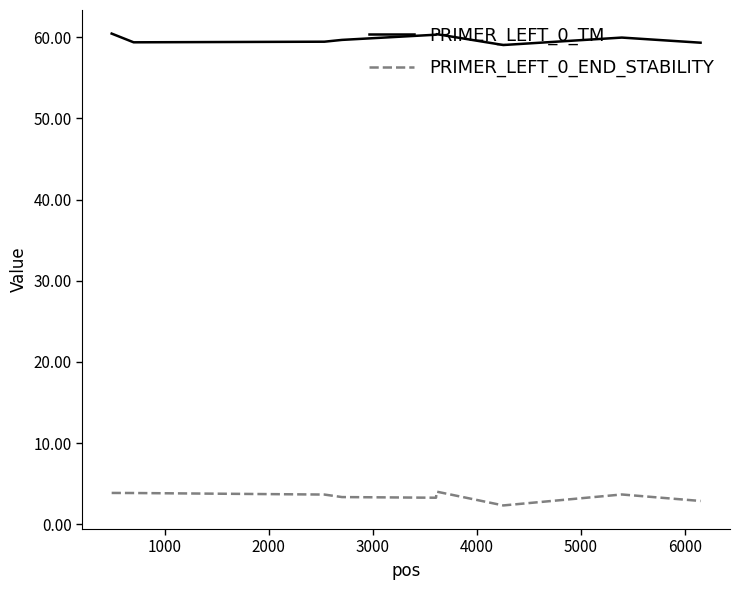

Rank the series by their average value, from highest to lowest.

PRIMER_LEFT_0_TM, PRIMER_LEFT_0_END_STABILITY